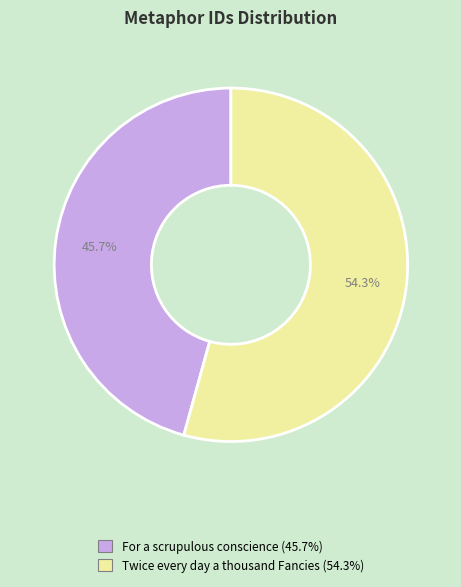

To the nearest percent, what is the combined percentage of For a scrupulous conscience and Twice every day a thousand Fancies?

100%